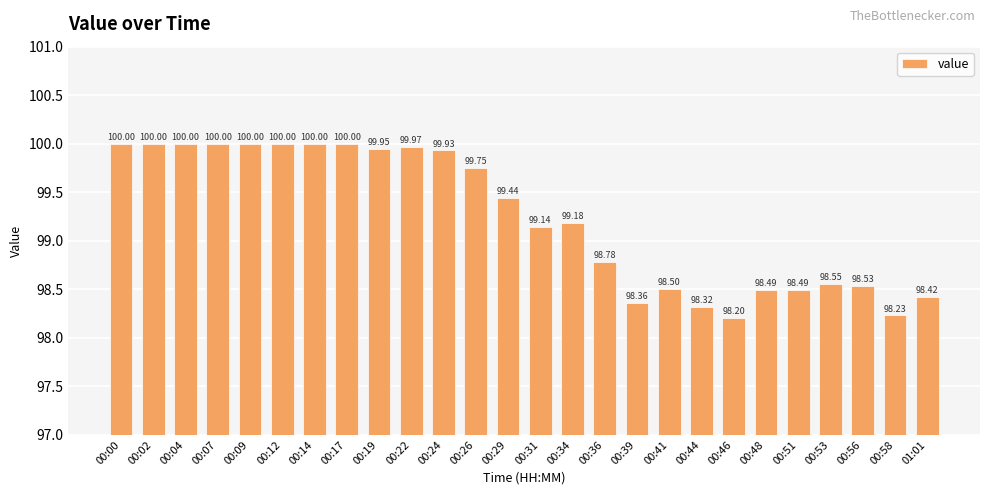

What is the average value?

99.2